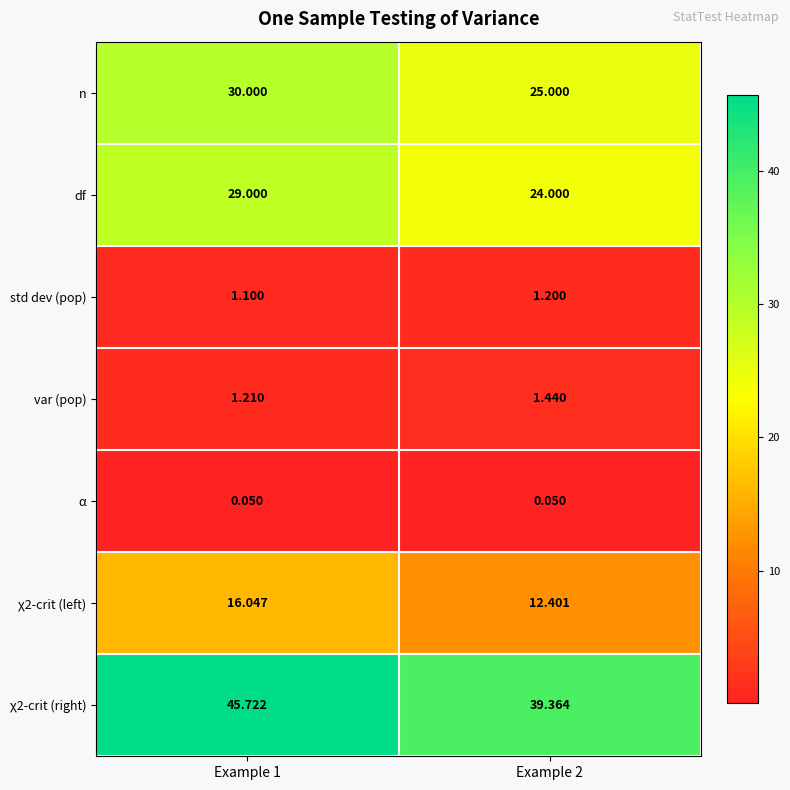

Is the value of std dev (pop) at Example 2 greater than the value of χ2-crit (right) at Example 2?

No